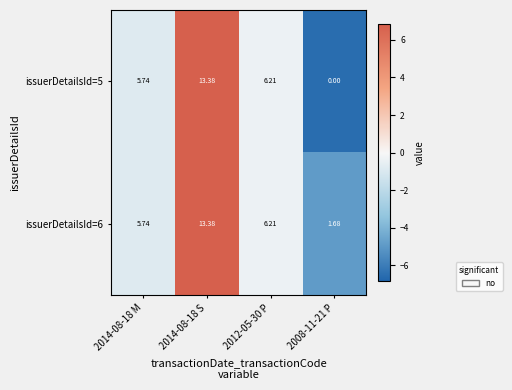

Is the value of issuerDetailsId=6 at 2014-08-18 S greater than the value of issuerDetailsId=5 at 2012-05-30 P?

Yes